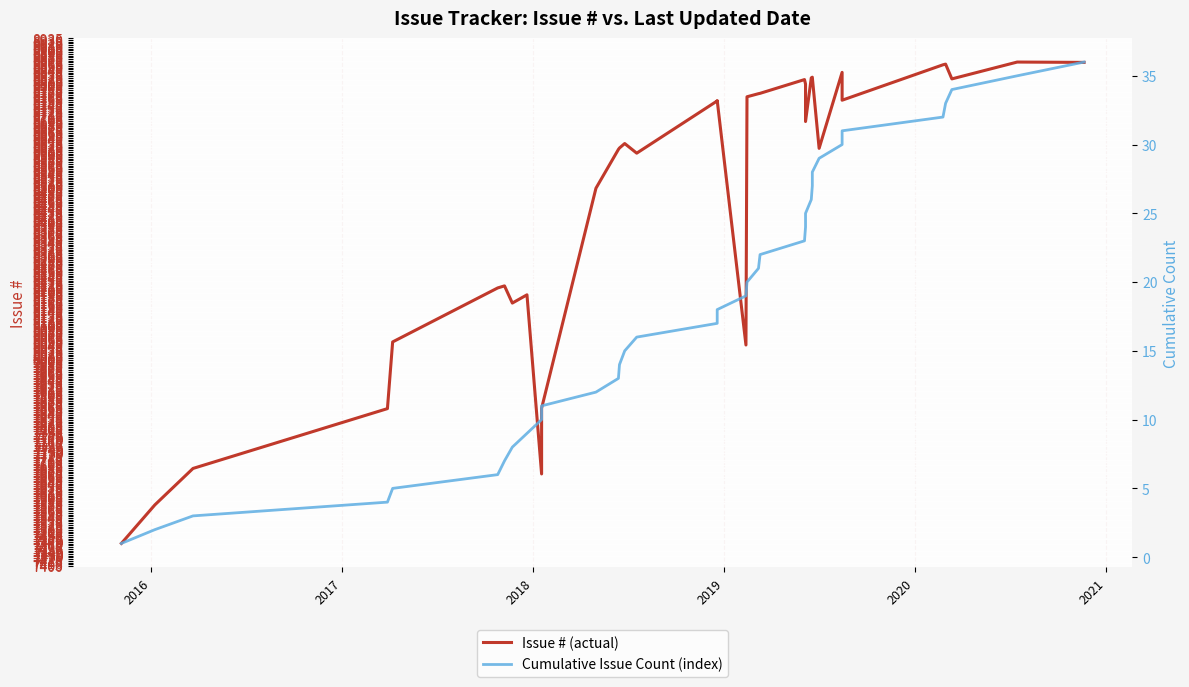

What is the label of the 2nd point from the left?

2016